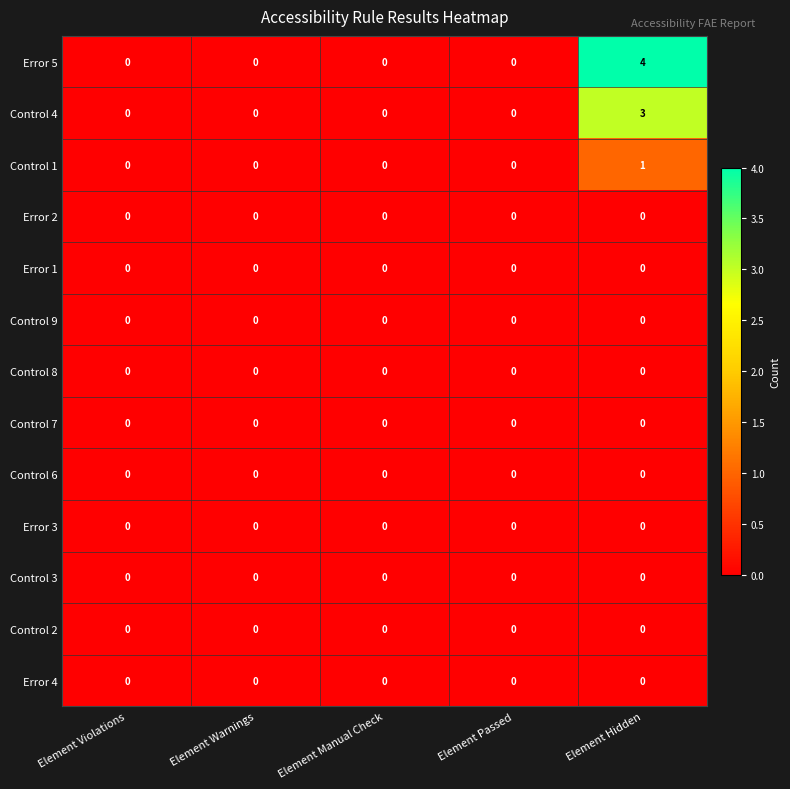

What is the greatest value displayed?

4